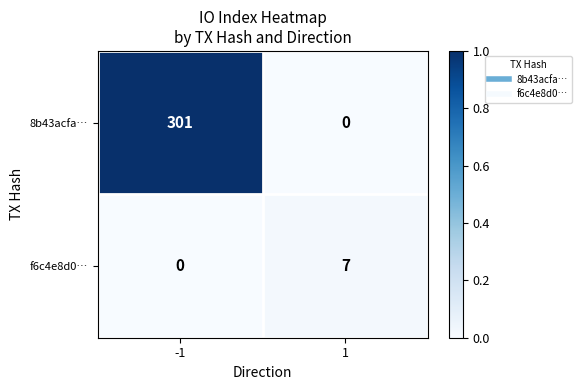

Which series has the largest total across all categories?

8b43acfa…